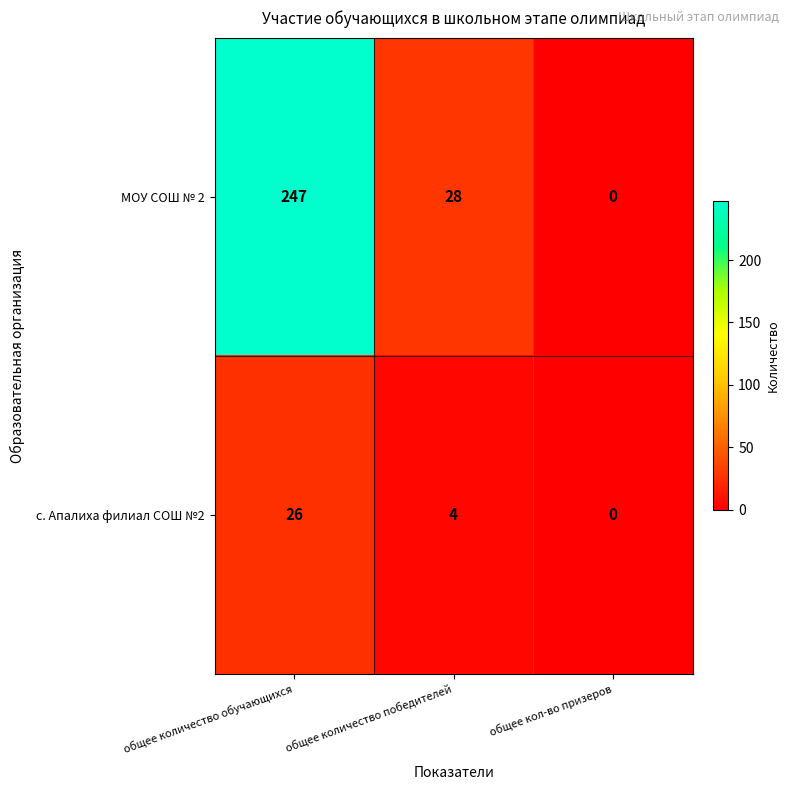

Where is МОУ СОШ № 2 nearest to the value 123?

общее количество победителей